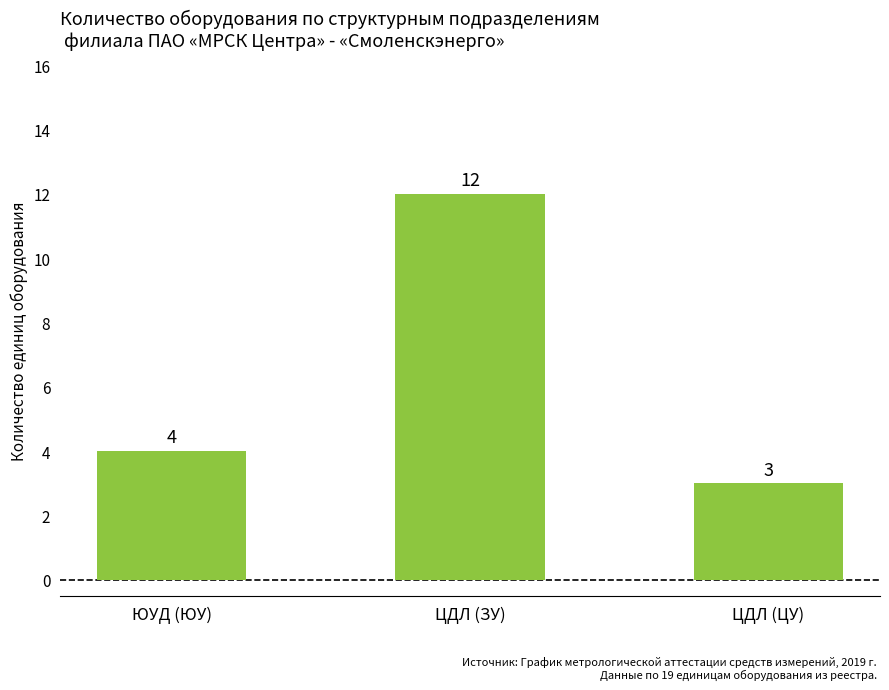

Between ЦДЛ (ЗУ) and ЮУД (ЮУ), which is larger?

ЦДЛ (ЗУ)